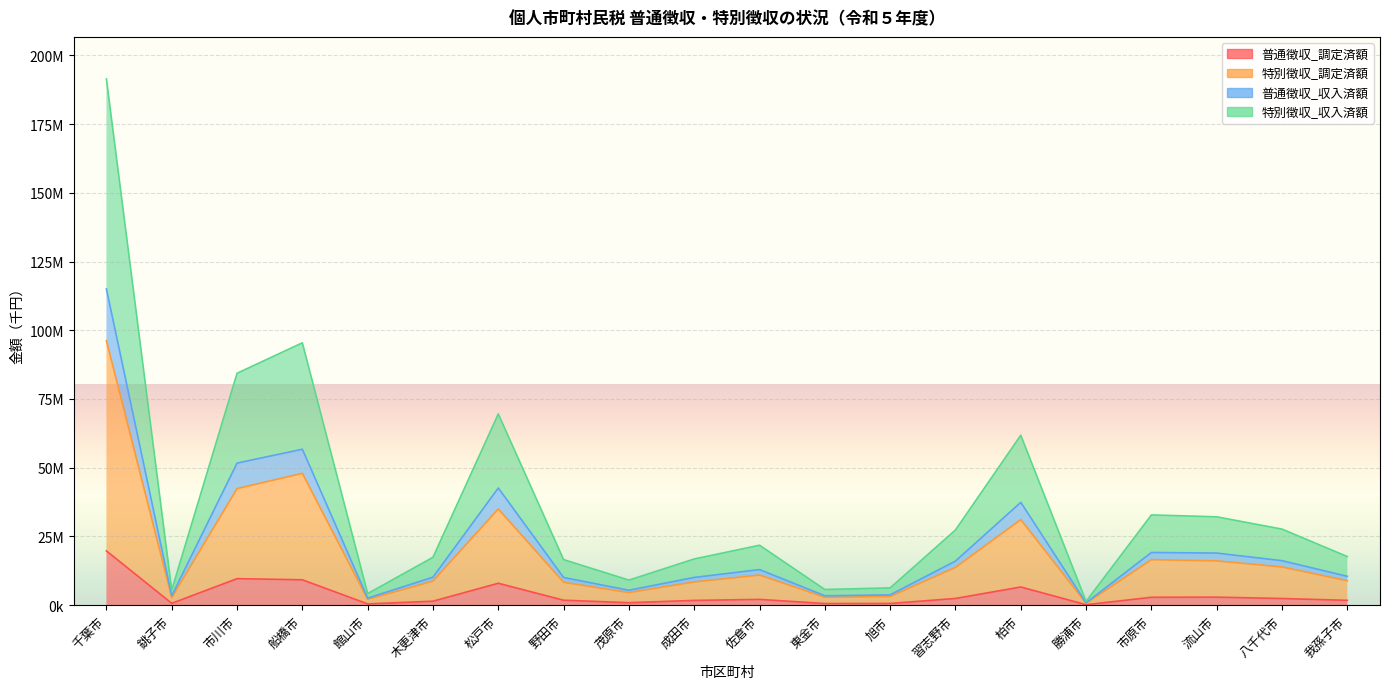

What is the difference between the highest and lowest values at 市原市?

29961047